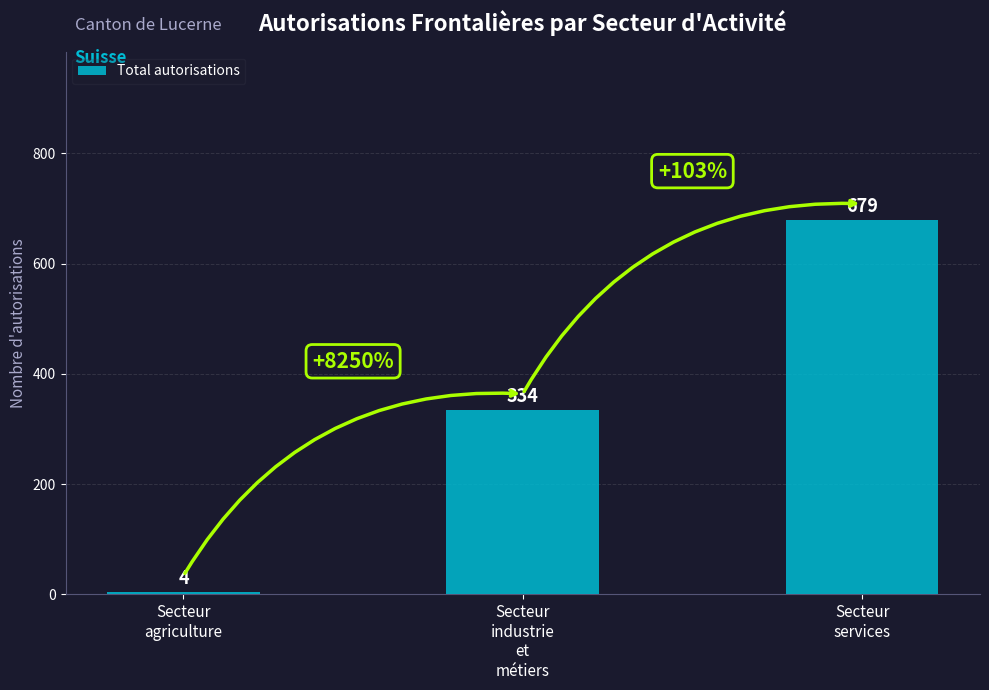

What is the value of the 2nd bar from the left?

334